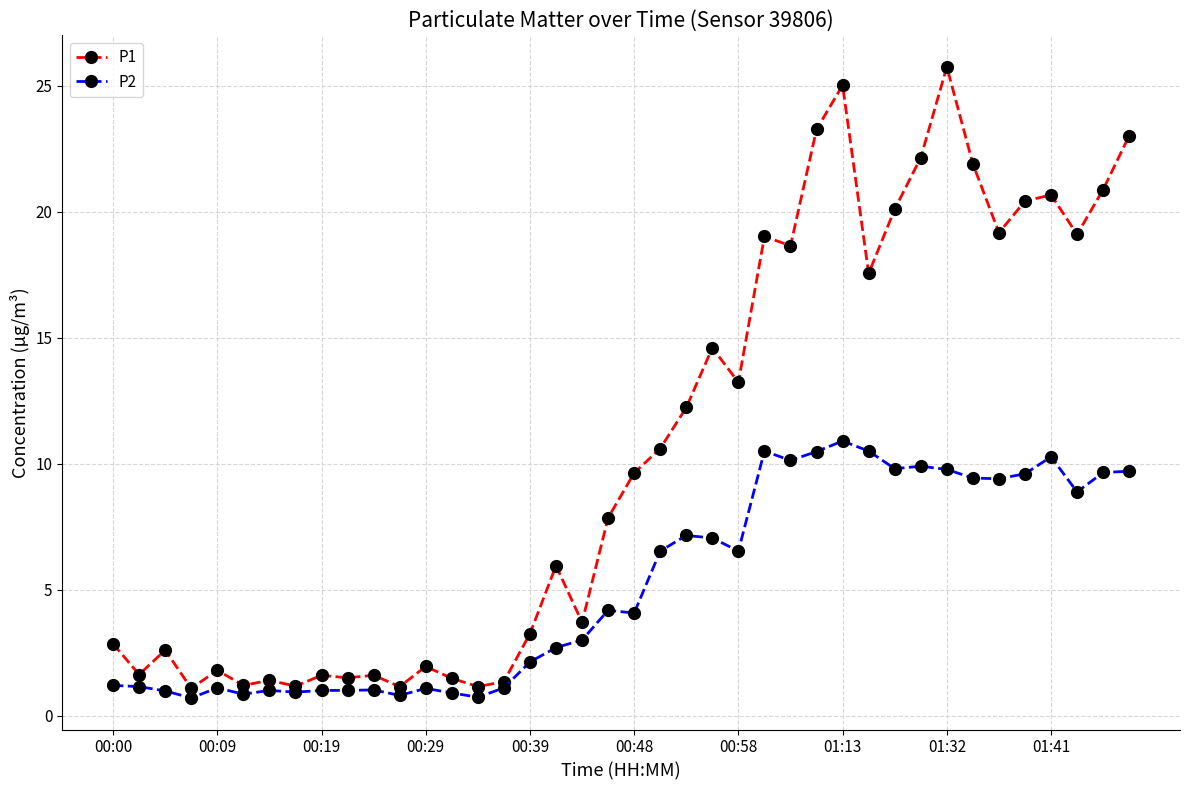

Rank the series by their maximum value, from lowest to highest.

P2, P1